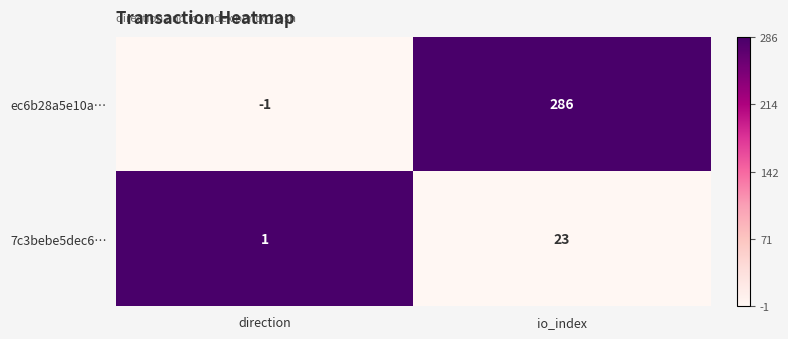

Rank the series at direction from highest to lowest value.

7c3bebe5dec6…, ec6b28a5e10a…